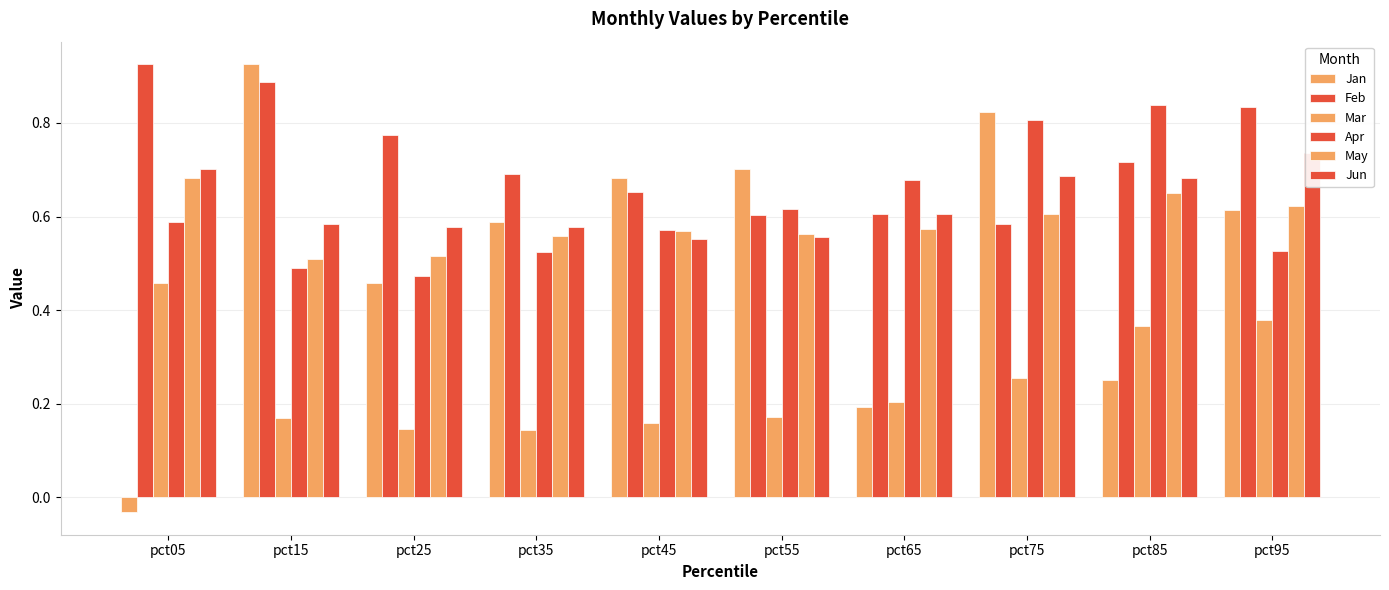

What is the approximate value of May at pct75?

0.6